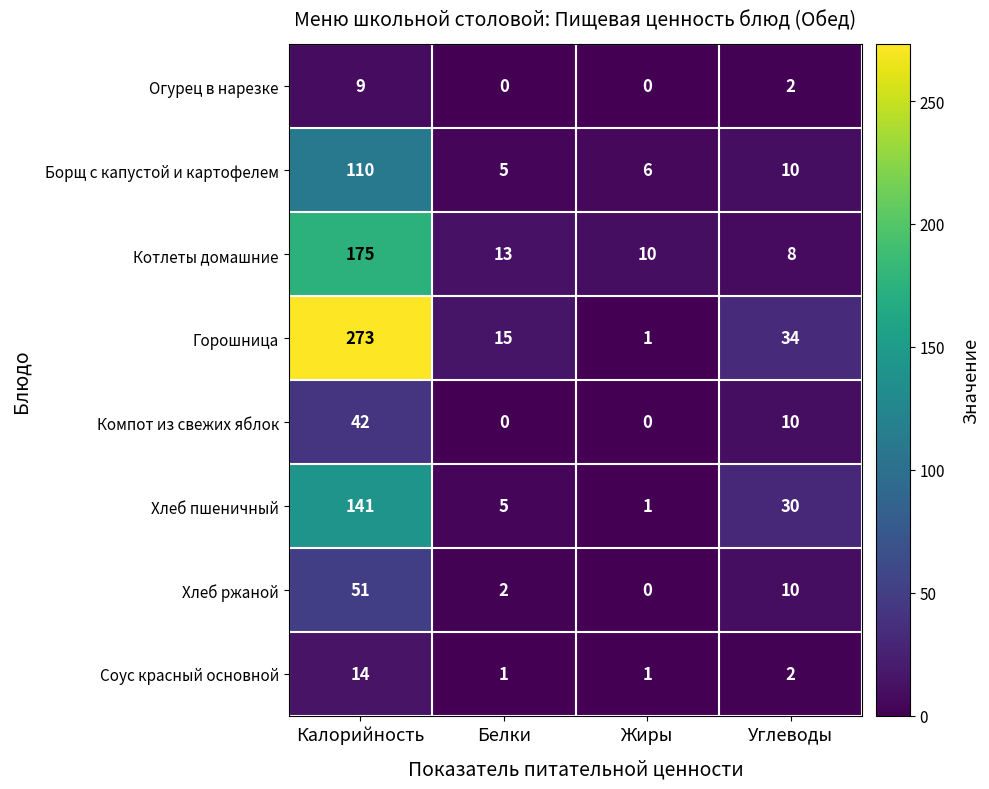

Is it true that Огурец в нарезке equals 6 at Калорийность?

False